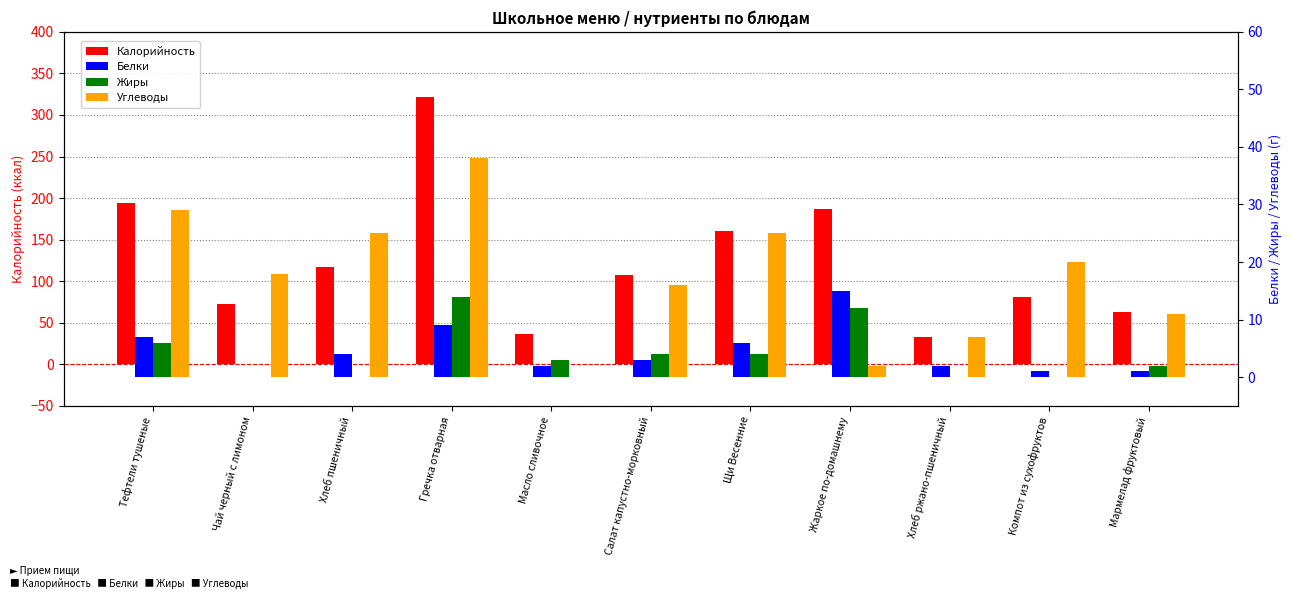

What is the average value of the Белки series?

5